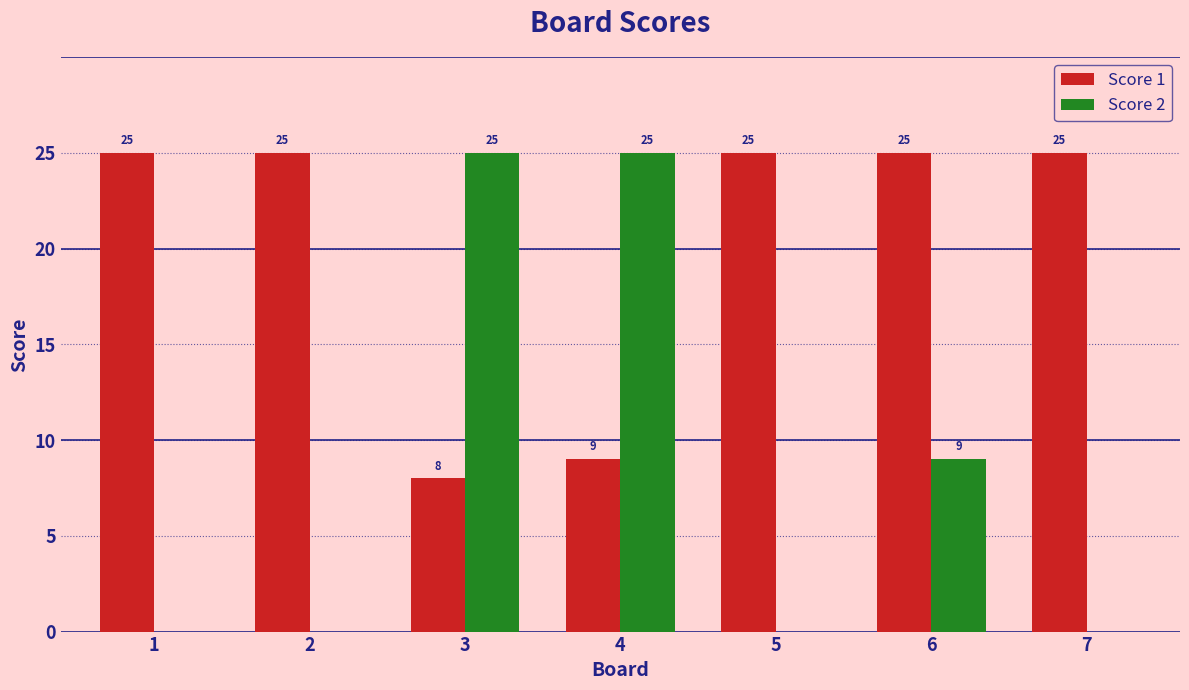

Which series changed the most between 3 and 5?

Score 2